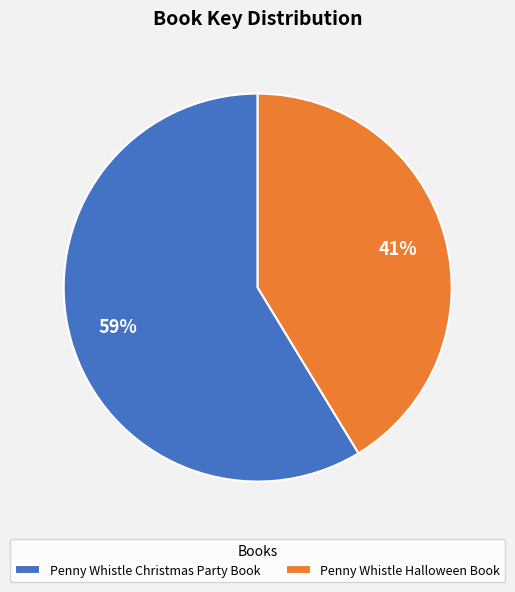

Do Penny Whistle Halloween Book and Penny Whistle Christmas Party Book together represent more than half of the pie?

Yes